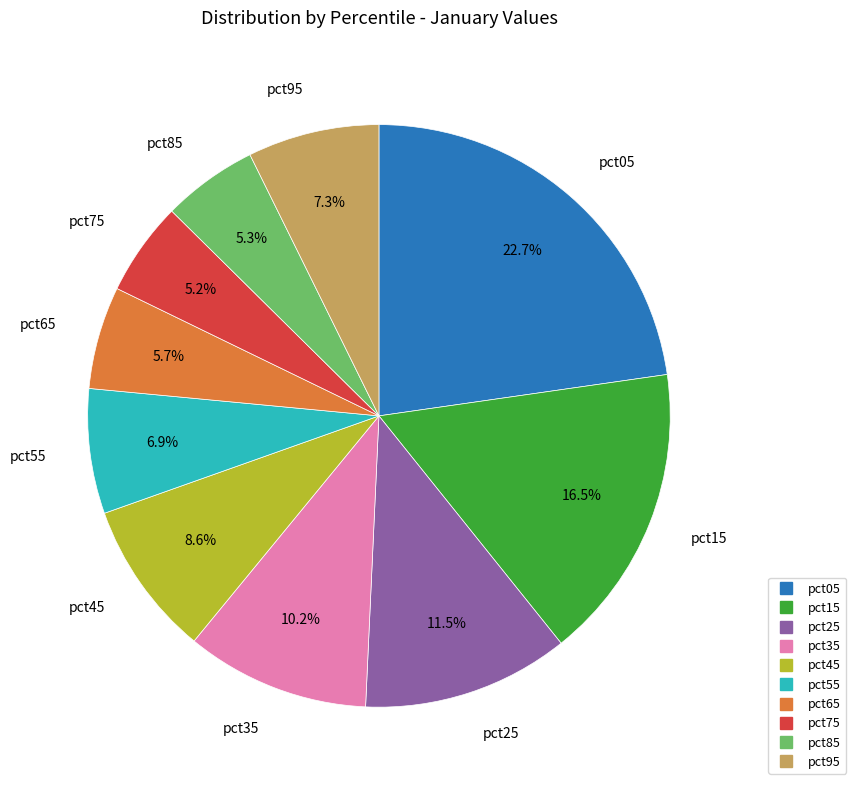

To the nearest percent, what percentage of the pie is pct05?

23%